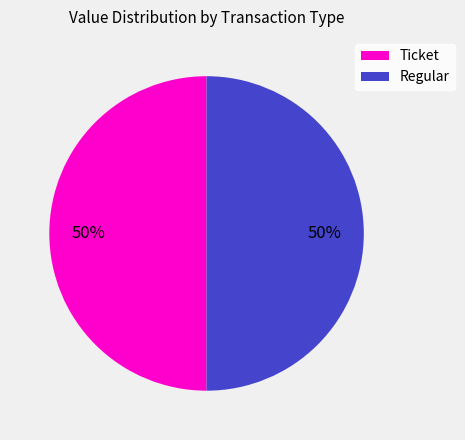

True or false: Regular accounts for 64% of the total.

False